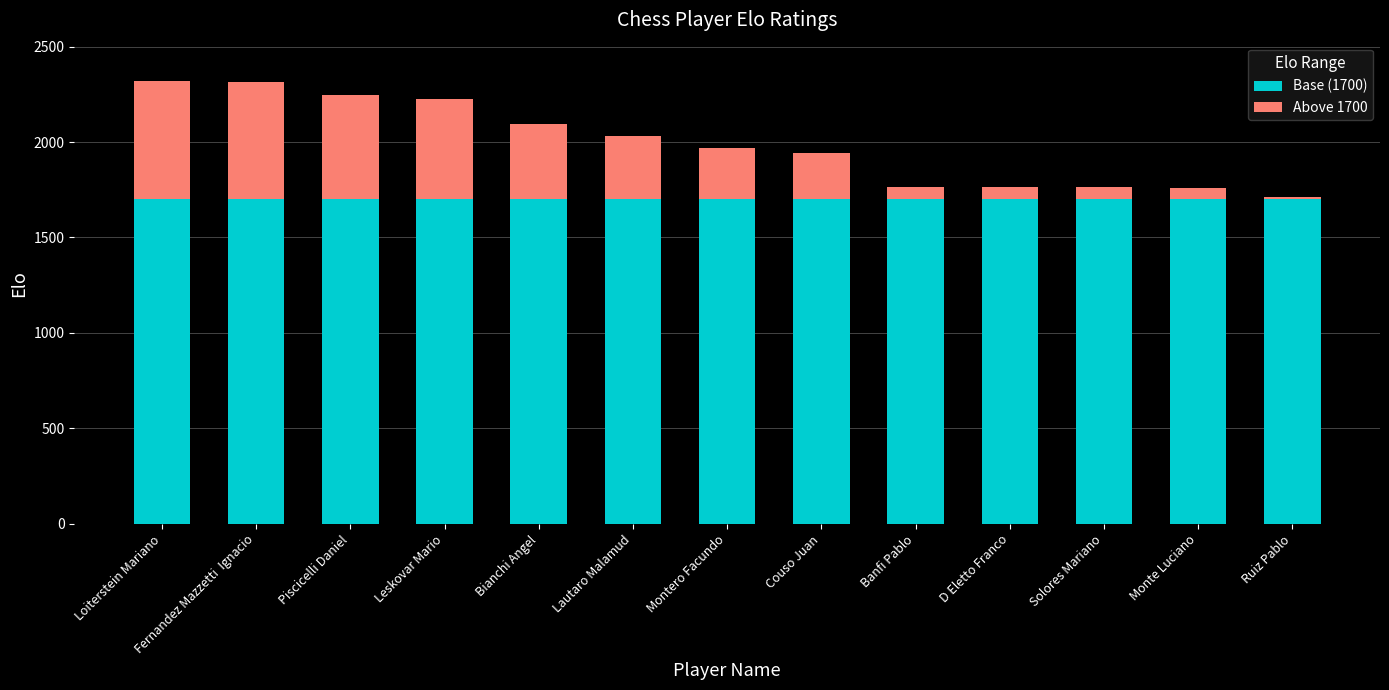

True or false: Base (1700) has a value of 1700 at Solores Mariano.

True